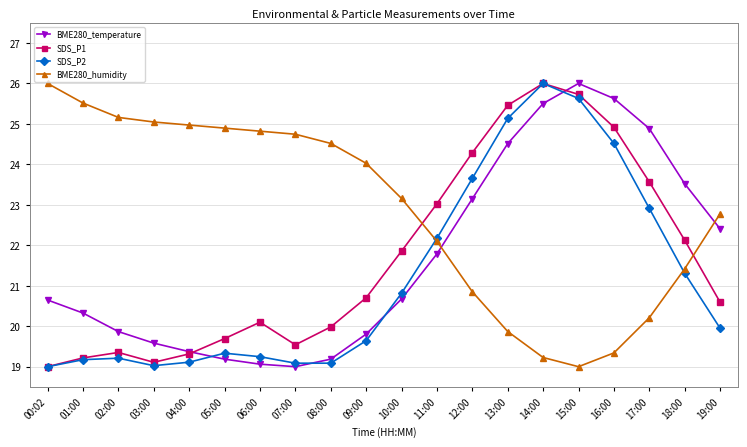

What is the difference between the highest and lowest values at 16:00?

6.3